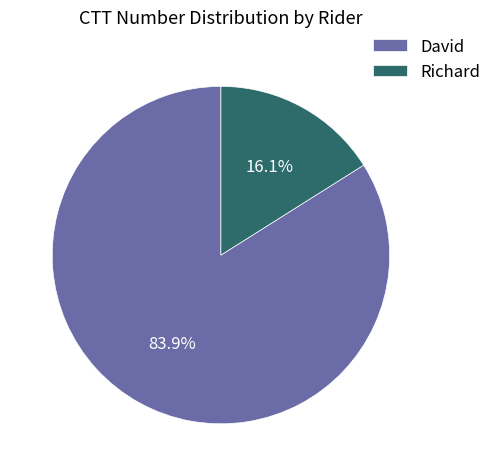

Is there any slice that represents more than half of the pie?

Yes